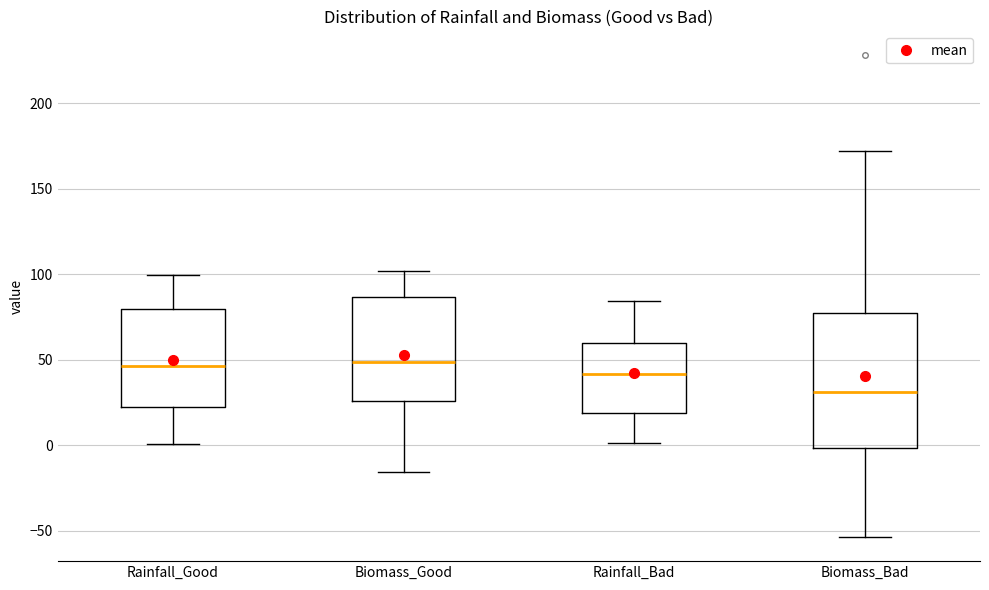

Which box has the lowest median line?

Biomass_Bad